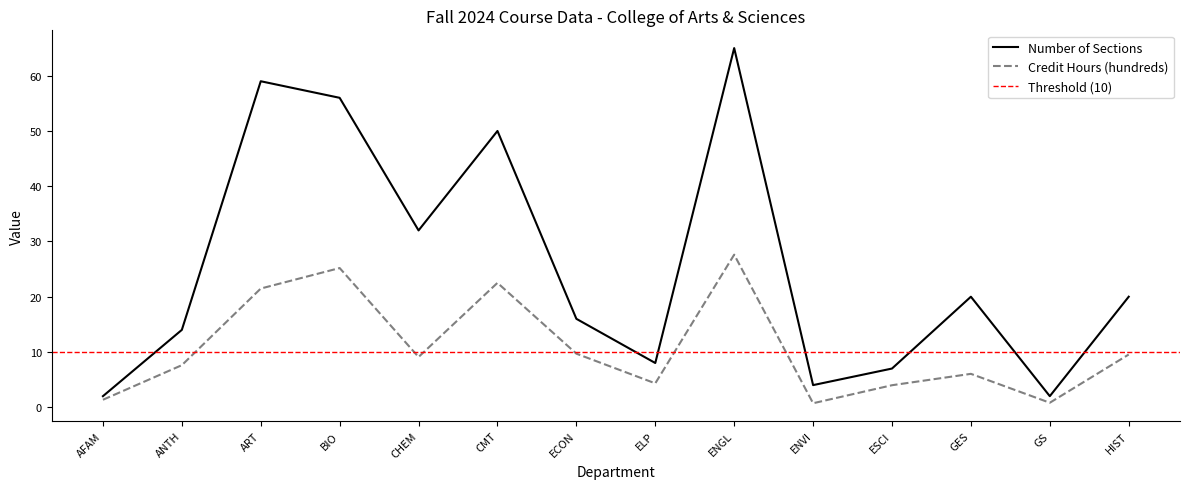

What is the value of the Credit Hours (hundreds) point at the 1st from the left?

1.4